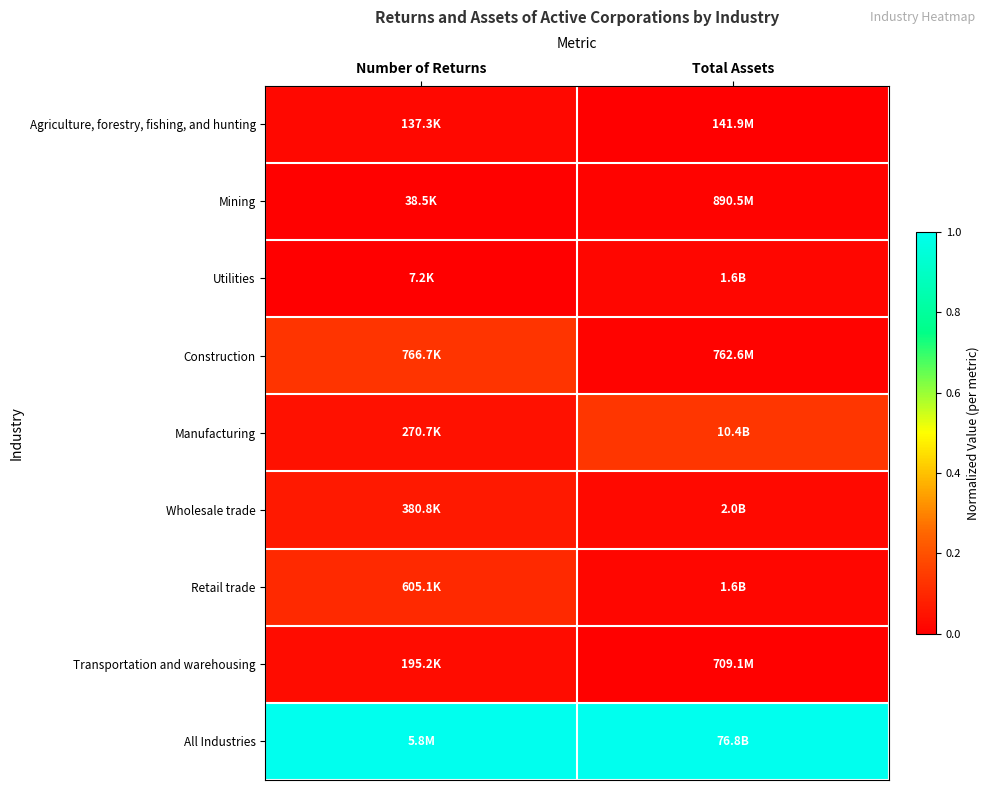

Reading right to left, what are all the values shown in this chart?

Agriculture, forestry, fishing, and hunting: Total Assets=0.0	Number of Returns=0.0
Mining: Total Assets=0.0	Number of Returns=0.0
Utilities: Total Assets=0.0	Number of Returns=0.0
Construction: Total Assets=0.0	Number of Returns=0.1
Manufacturing: Total Assets=0.1	Number of Returns=0.0
Wholesale trade: Total Assets=0.0	Number of Returns=0.1
Retail trade: Total Assets=0.0	Number of Returns=0.1
Transportation and warehousing: Total Assets=0.0	Number of Returns=0.0
All Industries: Total Assets=1.0	Number of Returns=1.0